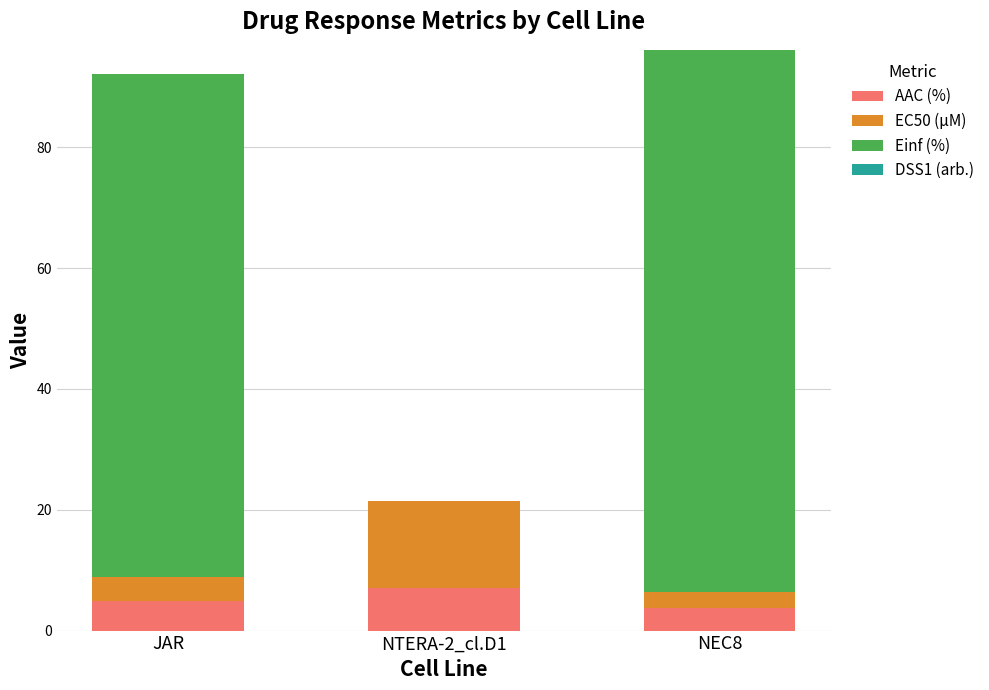

What is the average value of the AAC (%) series?

5.2